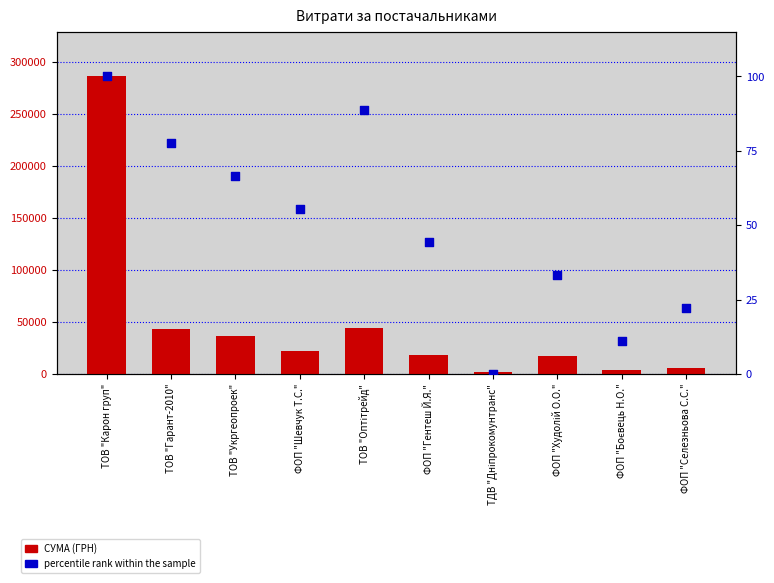

Which series reaches the minimum Y coordinate?

percentile rank within the sample